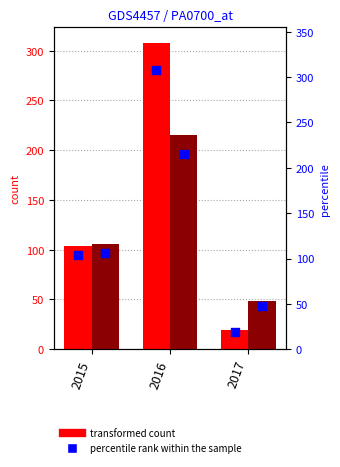

What is the total value across all series at 2015?

420